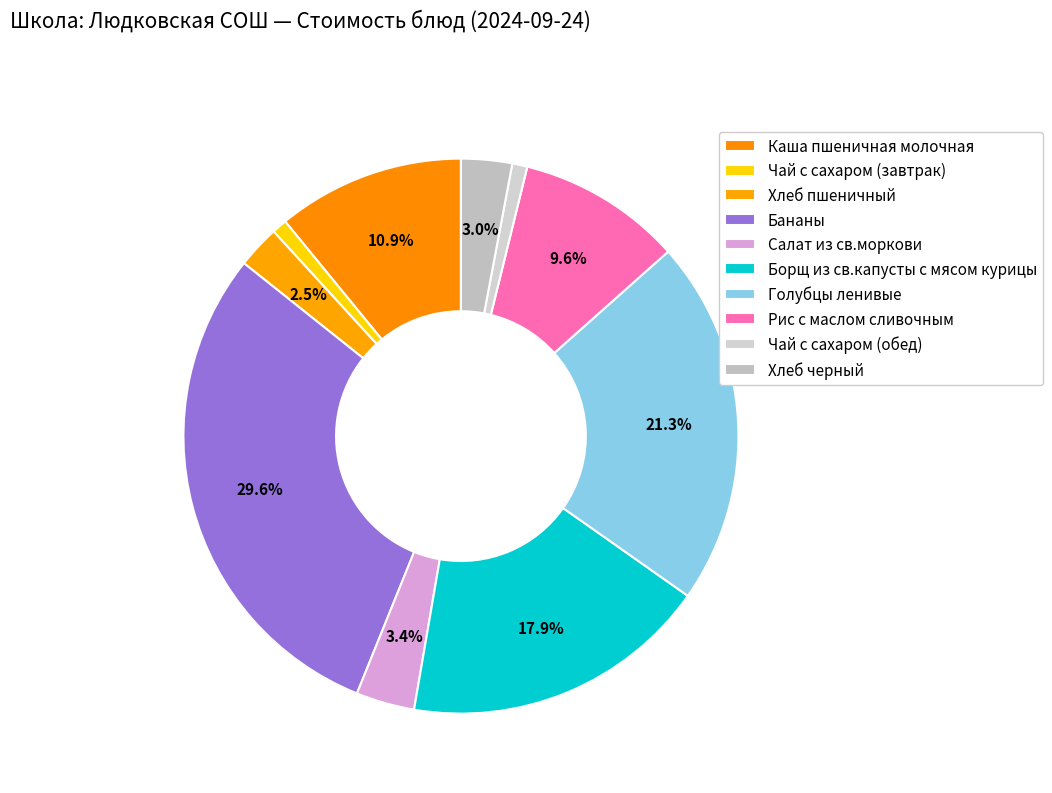

What percentage is NOT represented by Чай с сахаром (завтрак)?

99.1%